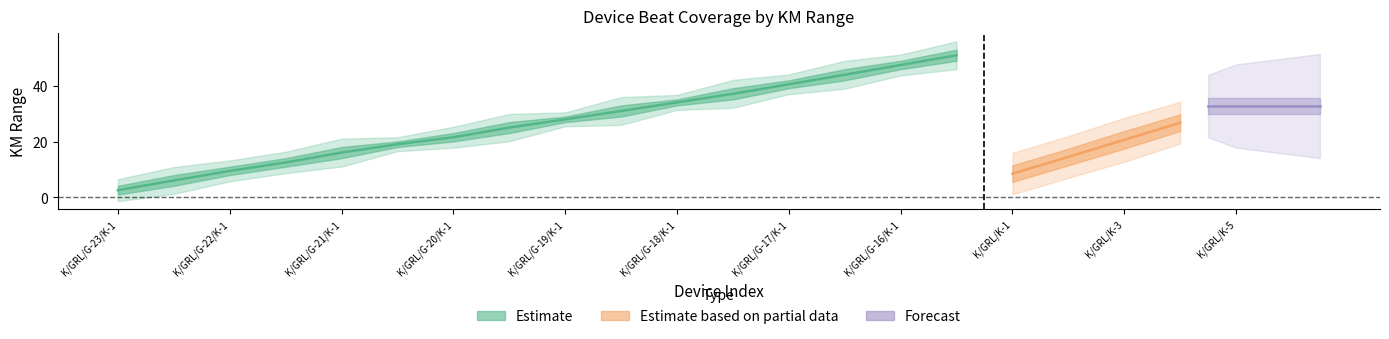

True or false: start_km has more than 0 interior local peaks.

True